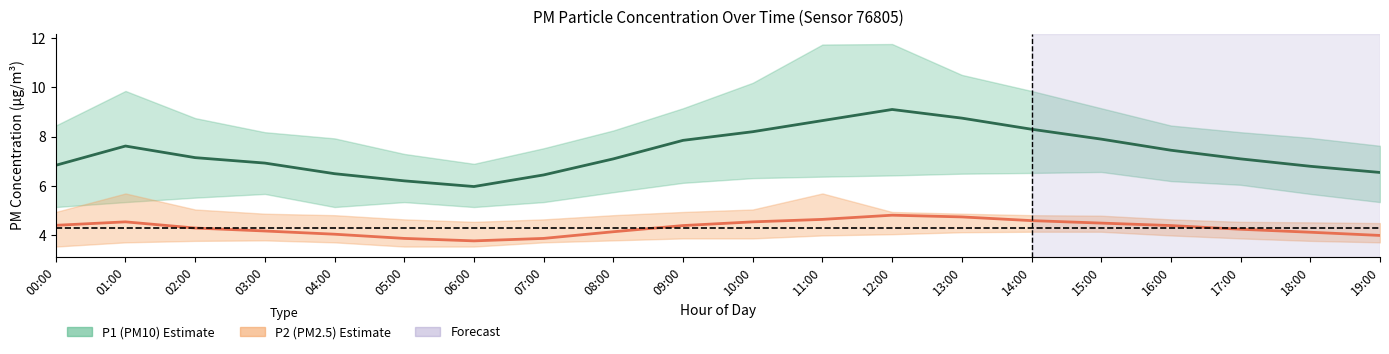

What position from the left is 04:00?

5